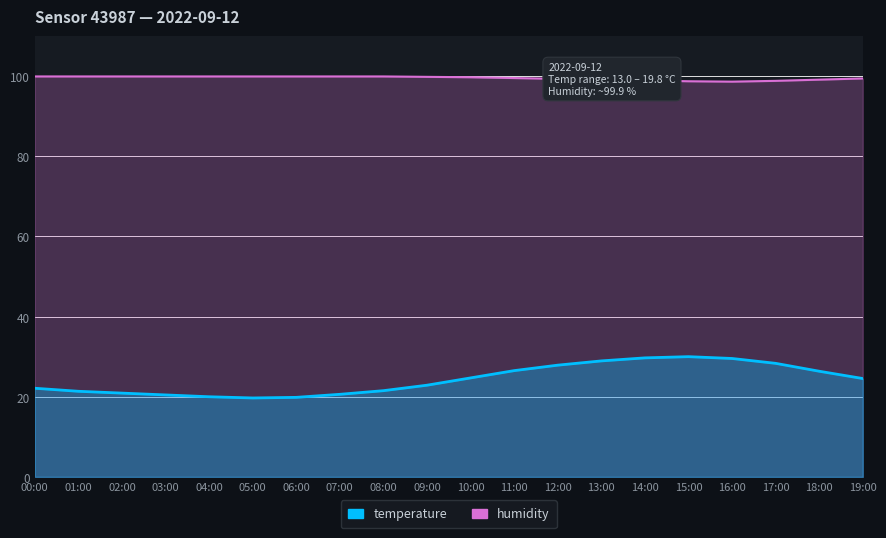

What position from the left is 06:00?

7